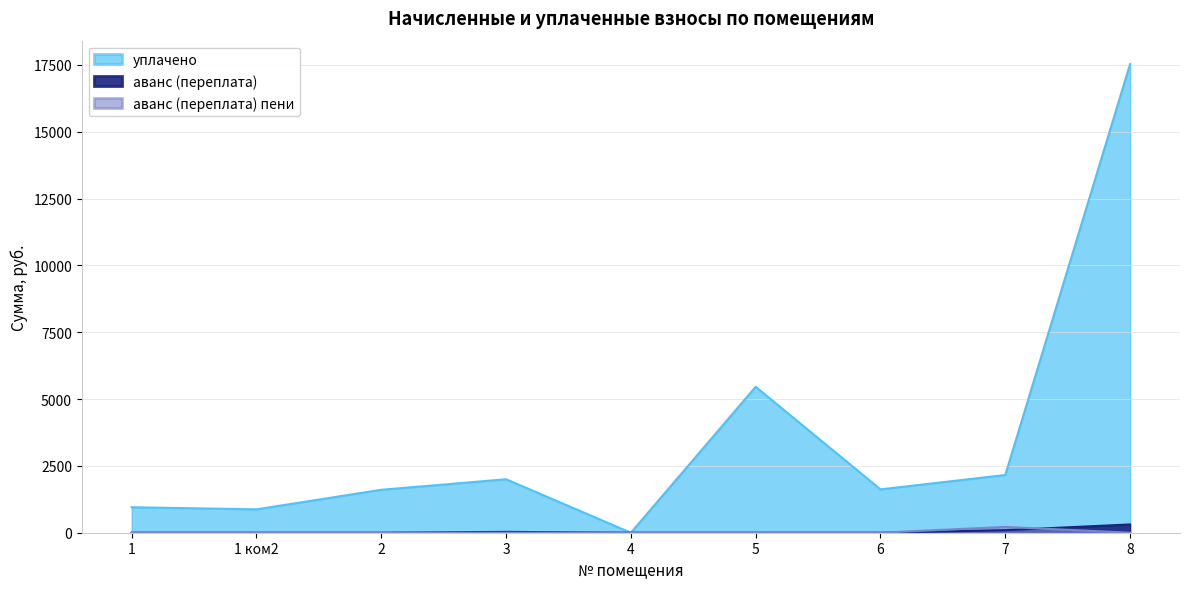

What position from the left is 8?

9